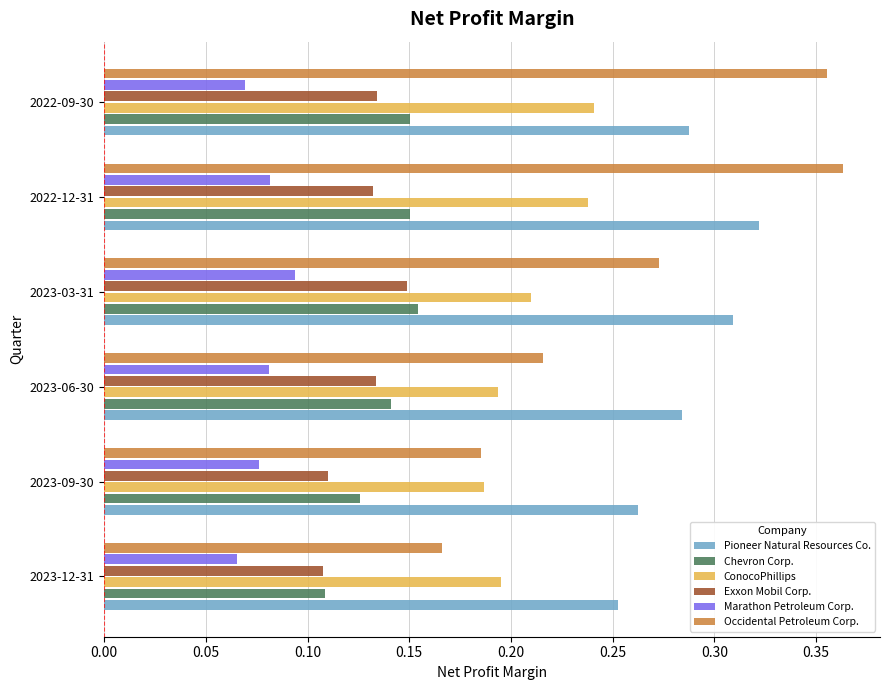

What is the sum of all Marathon Petroleum Corp. values?

0.5